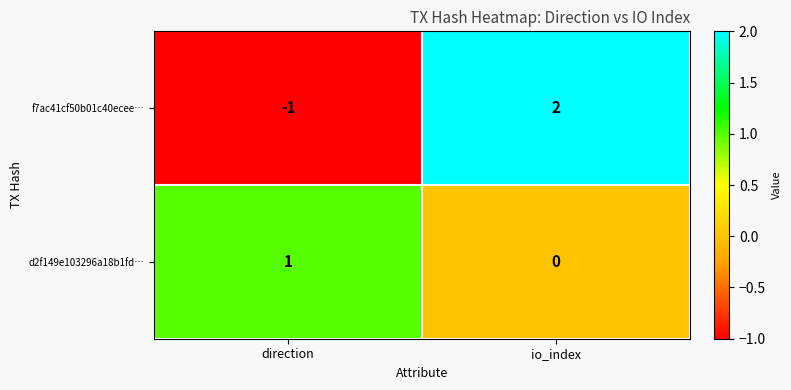

What is the difference between the f7ac41cf50b01c40ecee… values at direction and io_index?

3